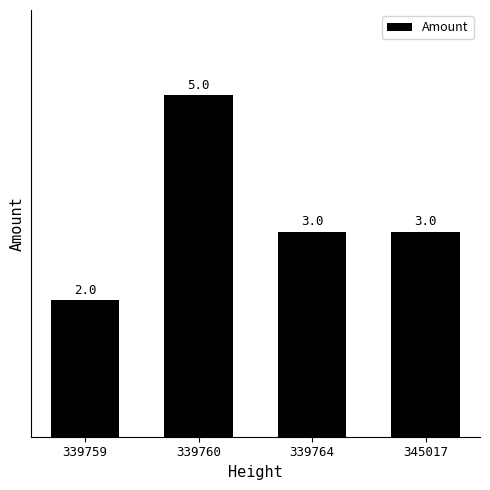

What is the sum of the values at 339759 and 339764?

5